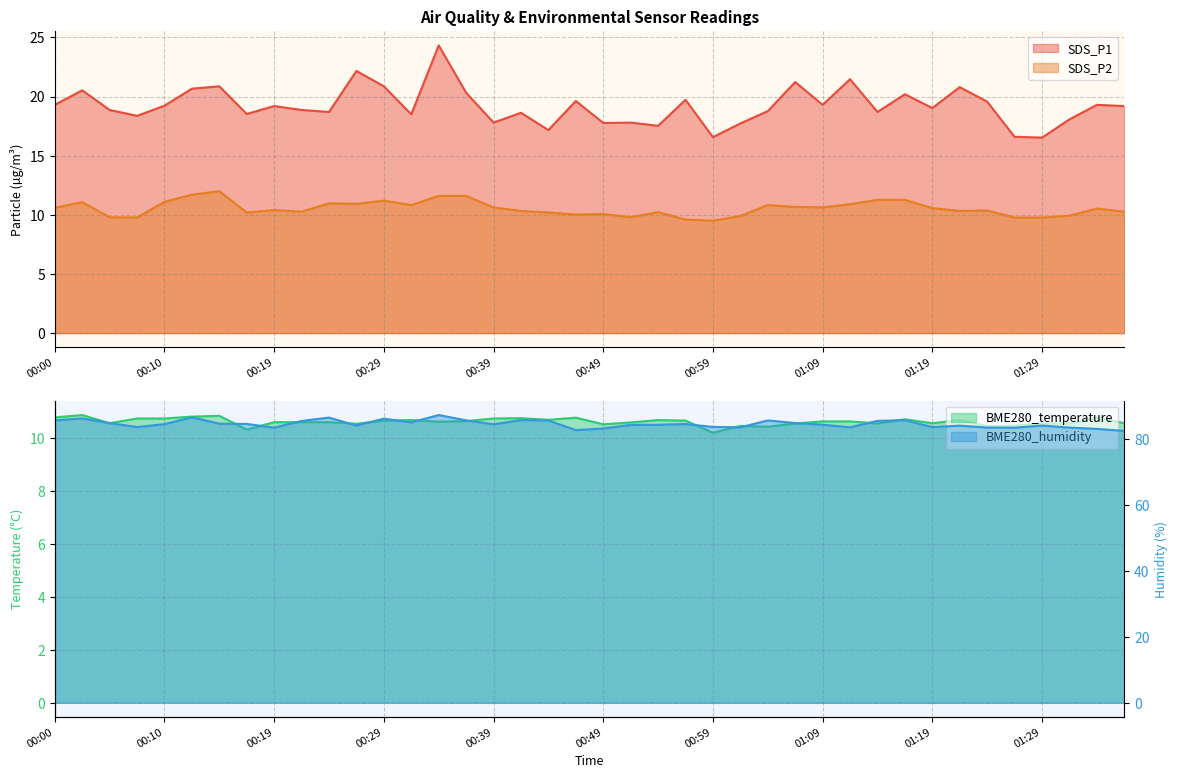

What position from the left is 01:19?

33